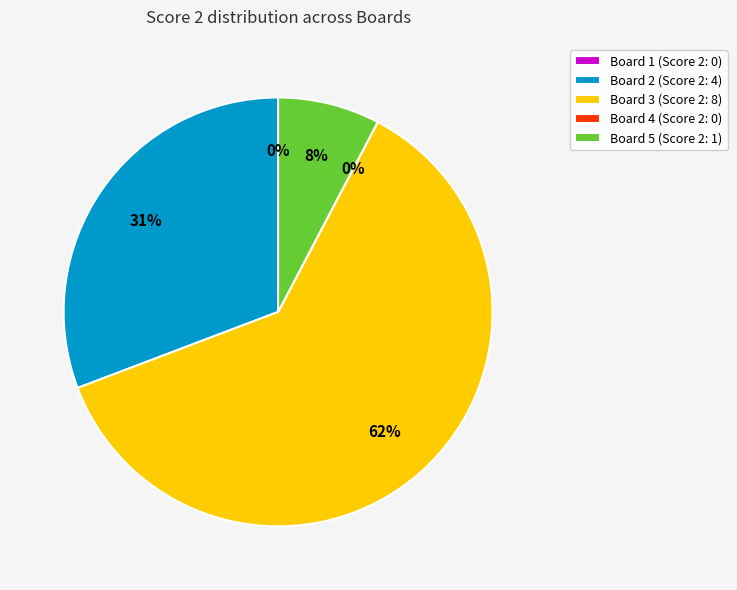

To the nearest percent, what is the combined percentage of Board 3 and Board 4?

62%